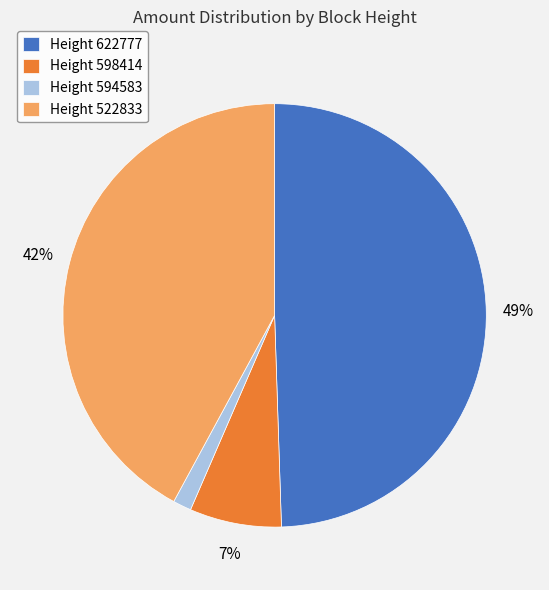

Which has a higher value, Height 522833 or Height 622777?

Height 622777